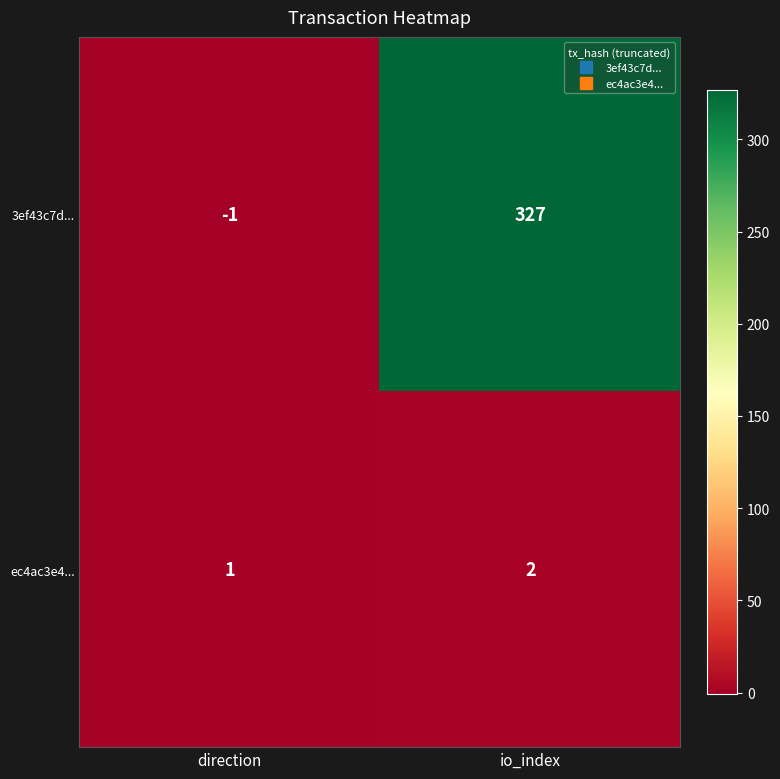

Reading left to right, what are all the values shown in this chart?

3ef43c7d...: -1	327
ec4ac3e4...: 1	2